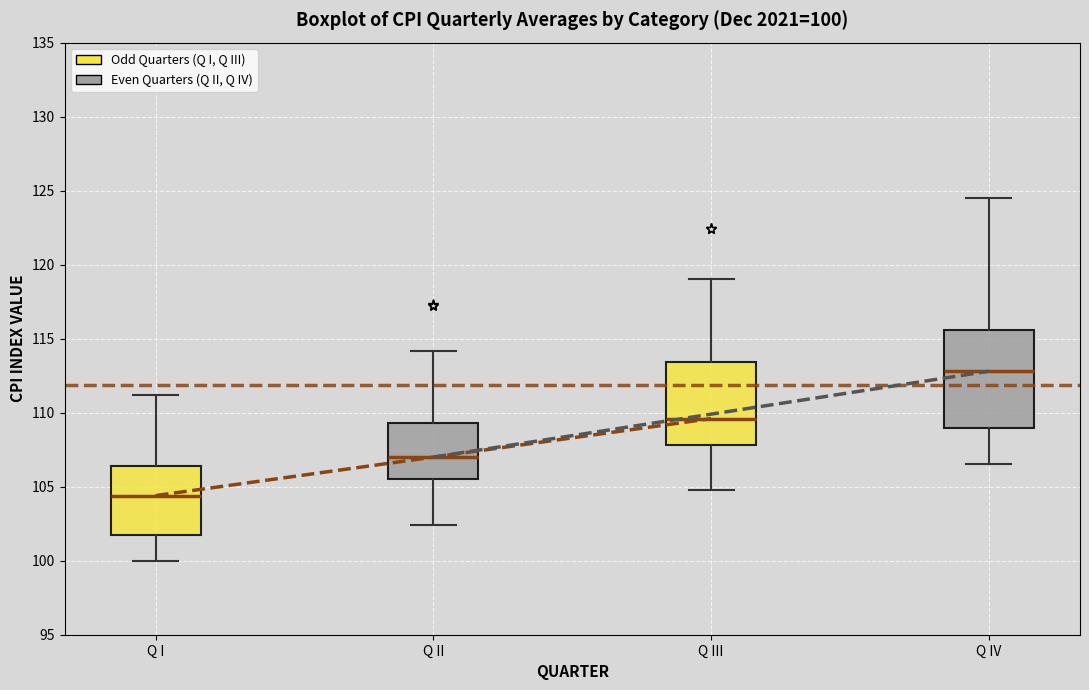

Which box's median line is the highest?

Q IV